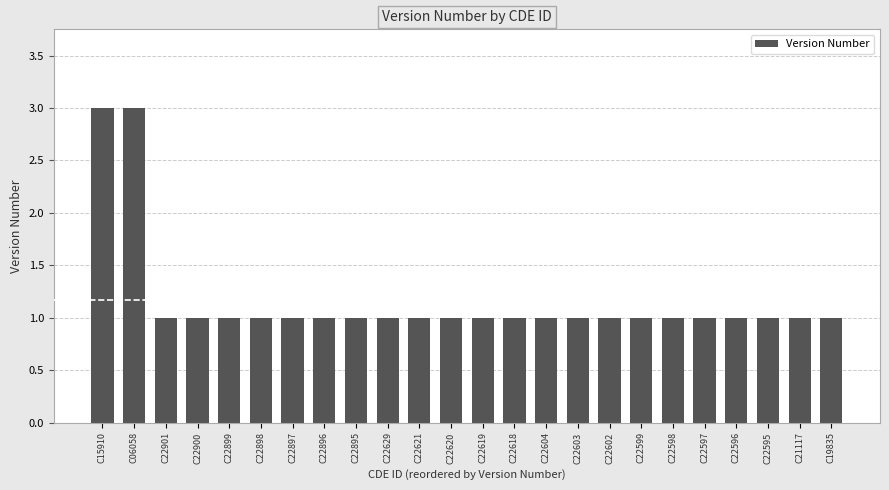

What is the sum of all values?

28